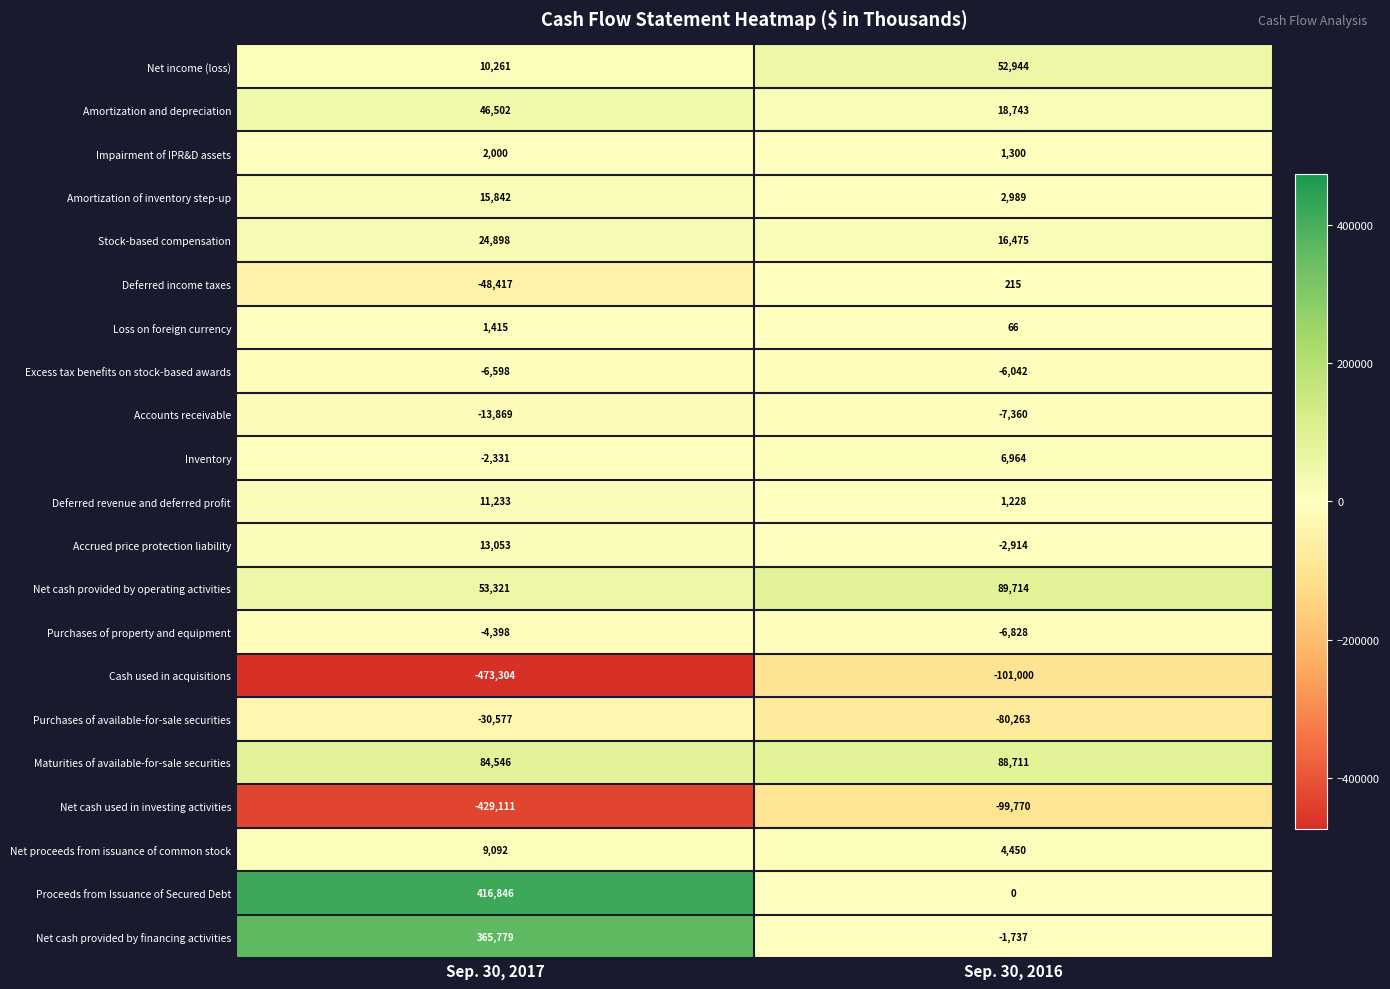

Count the number of data series in this chart.

21